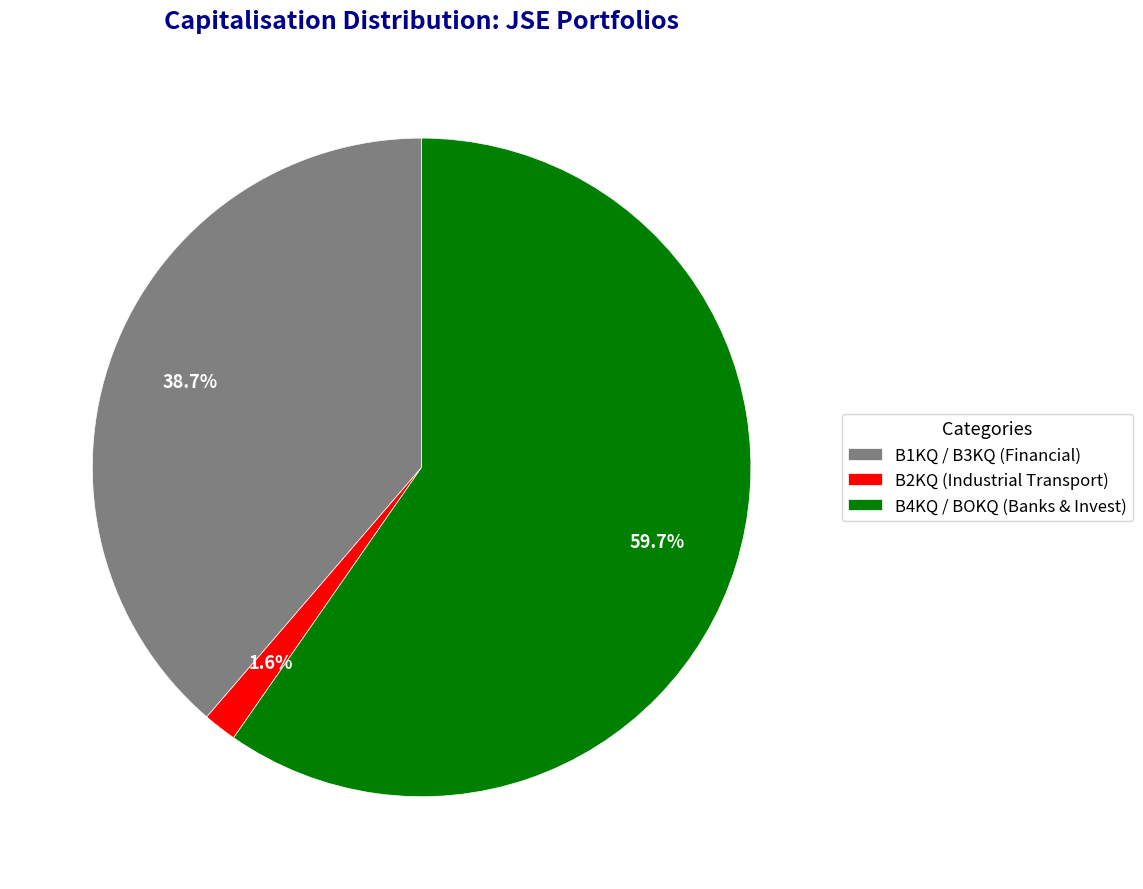

Which category has the biggest portion of the pie?

B4KQ / BOKQ (Banks & Invest)